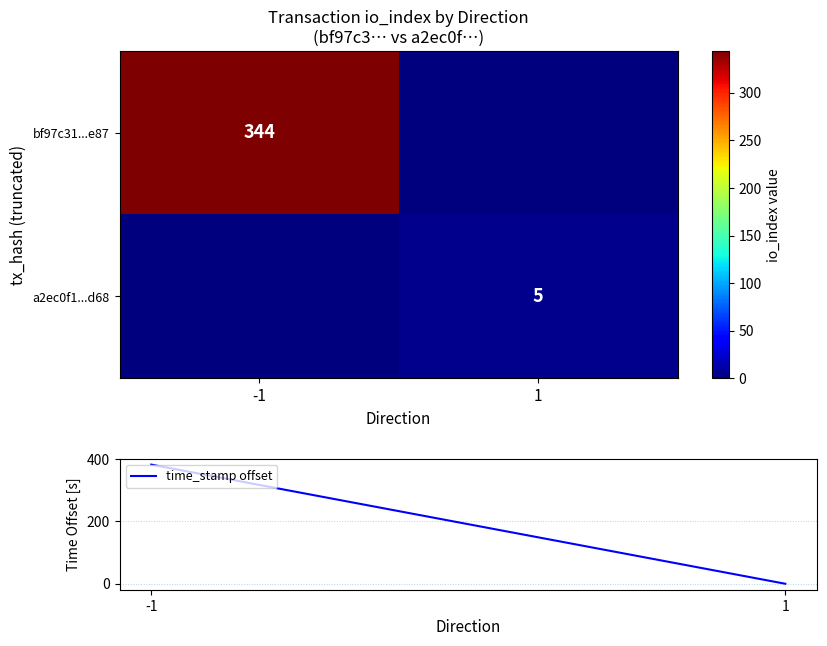

The value of time_stamp offset at 1 is -156. True or false?

False